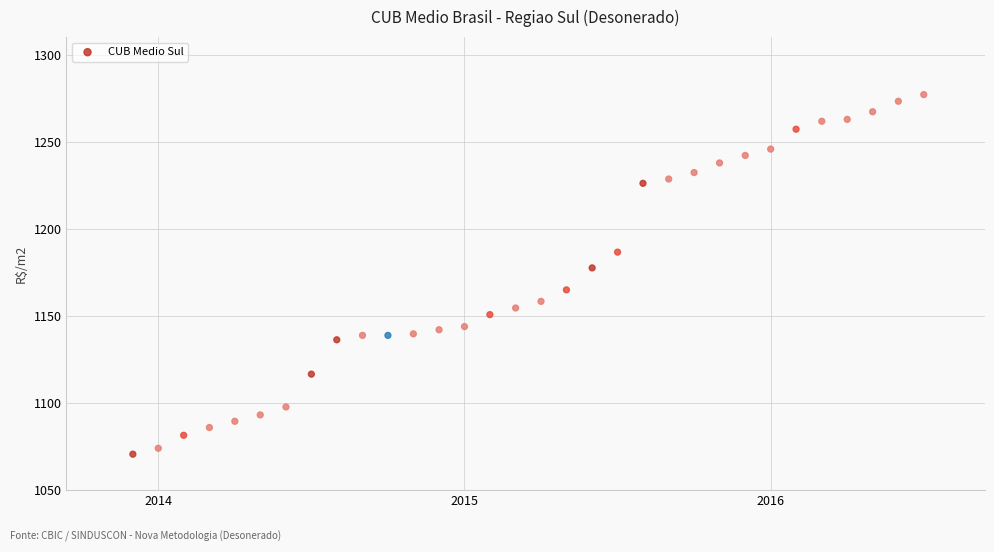

What is the range of Y values (max minus min)?

206.4